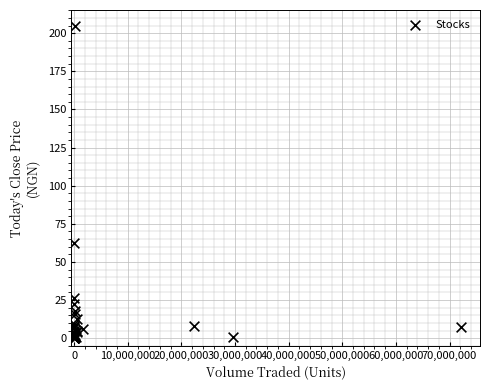

What Y value in the scatter plot is closest to 102?

62.1